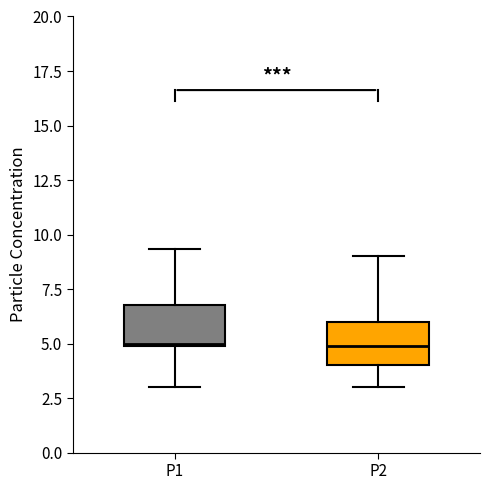

Where is the lower edge of the box for P1 on the y-axis? The values are not printed on the chart, so give them approximately, as read against the axis.

5.0